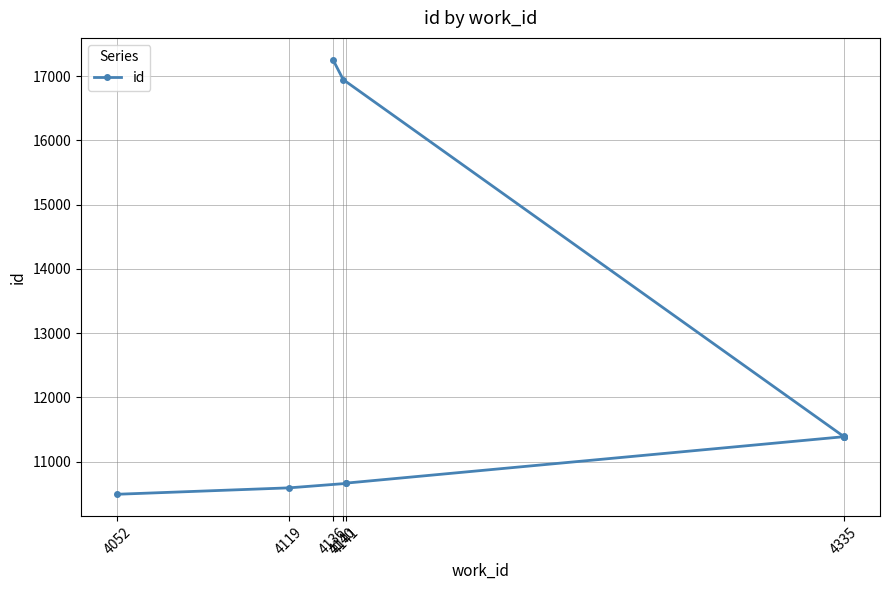

How many lines are shown in the chart?

1